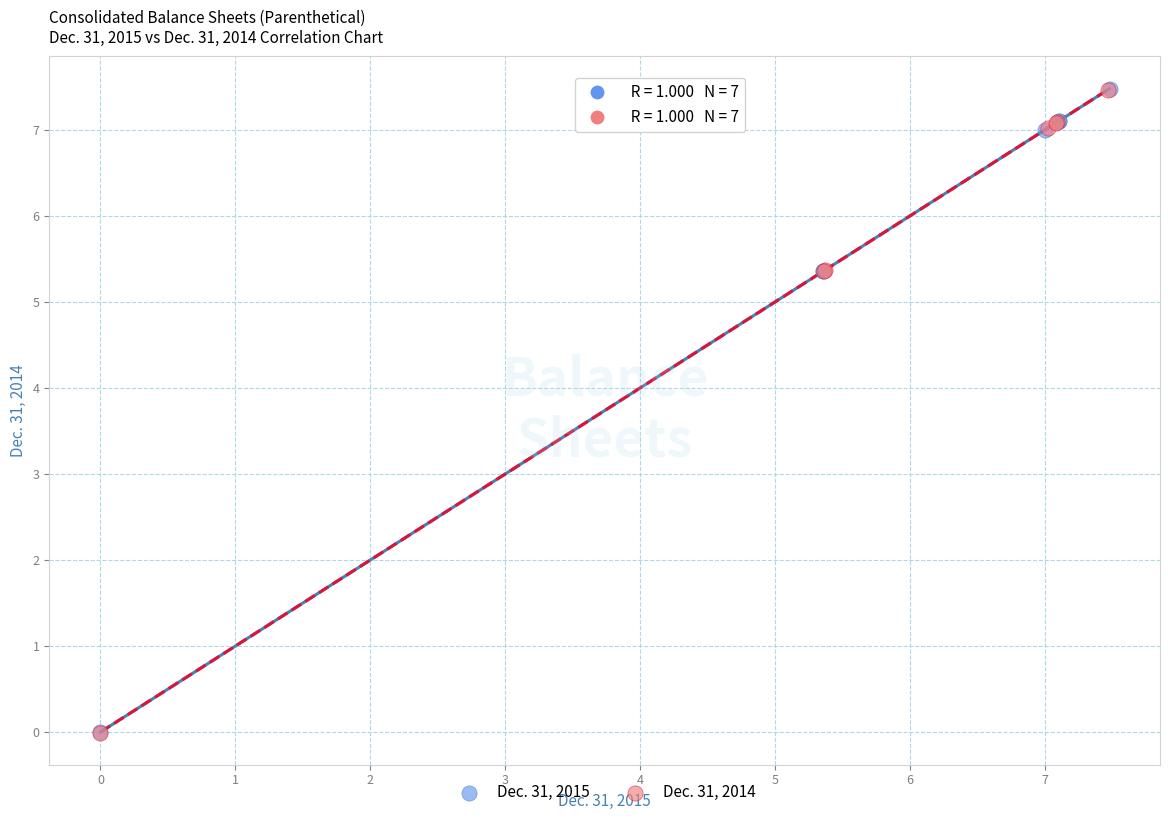

Which series has the largest Y range (max minus min)?

Dec. 31, 2015